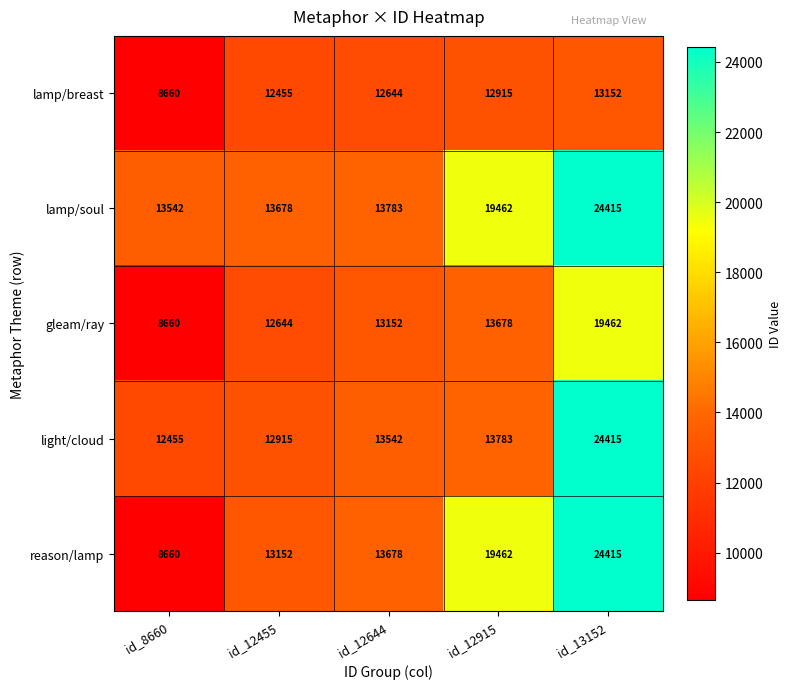

Between id_8660 and id_12455, which series saw the biggest shift?

reason/lamp